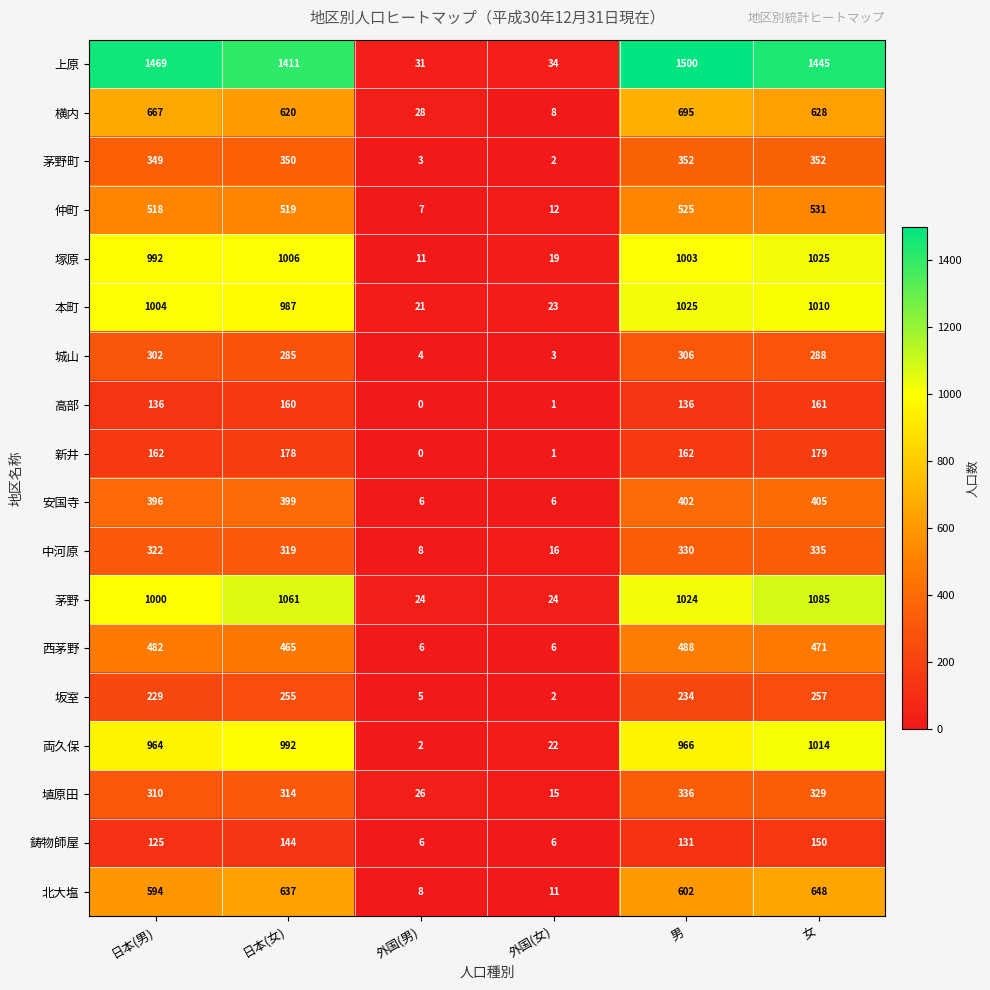

Between 日本(女) and 外国(男), which series saw the biggest shift?

上原